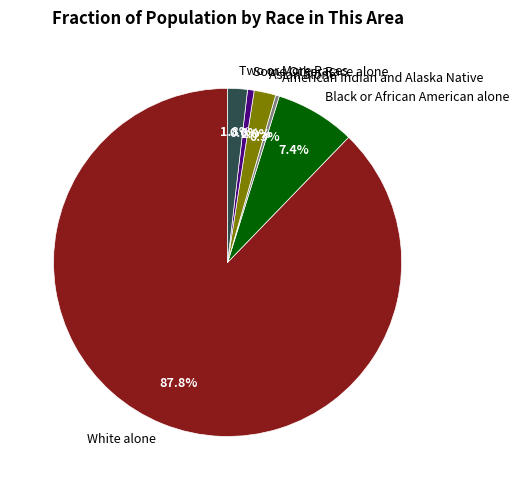

What percentage is the Asian alone slice, to the nearest percent?

2%